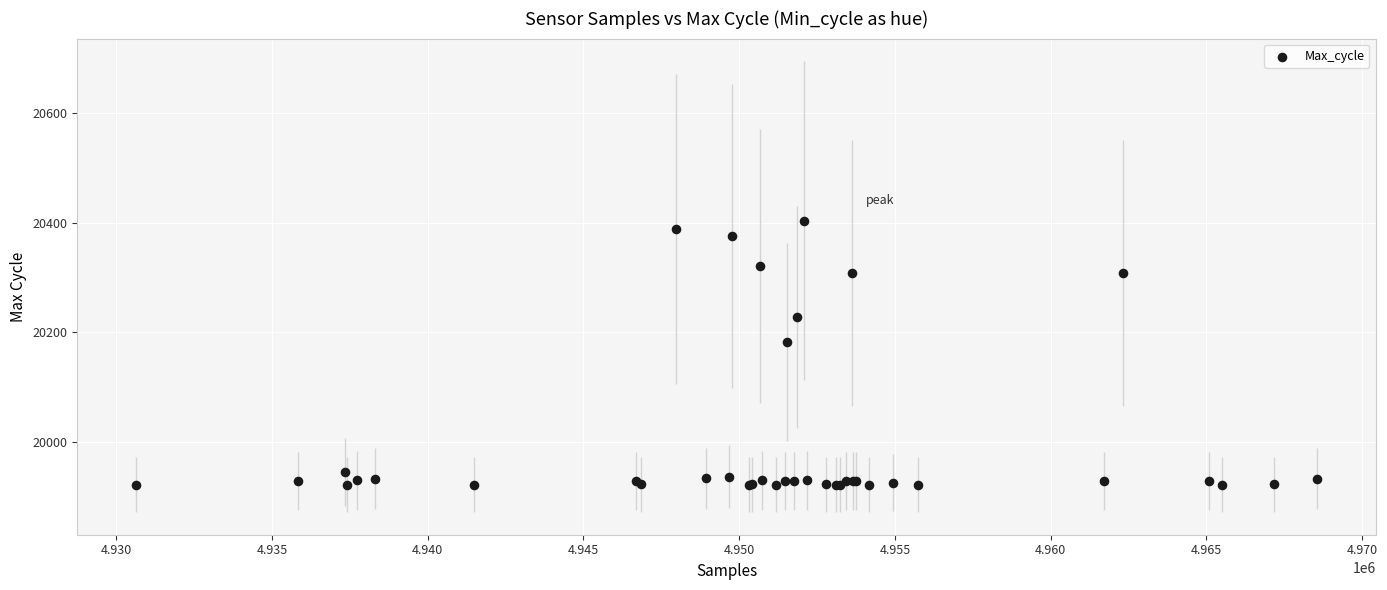

What Y value in the scatter plot is closest to 20163?

20183